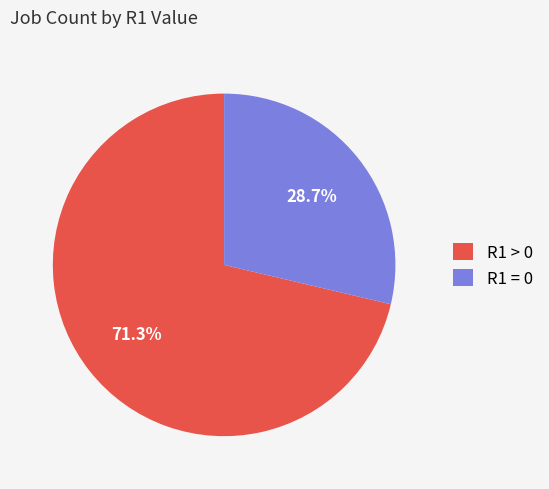

To the nearest percent, what is the average slice percentage?

50%